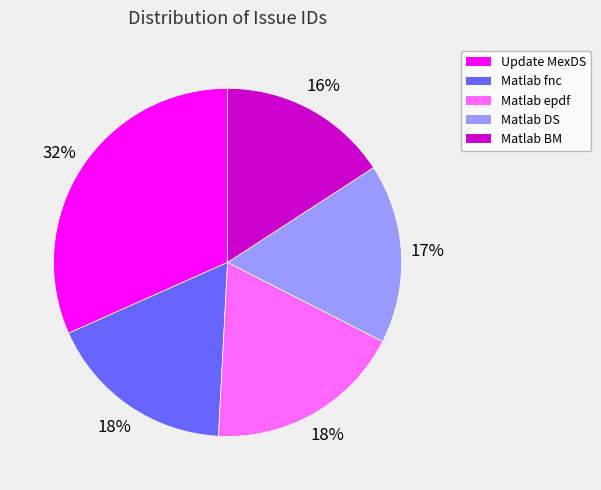

Between Matlab epdf and Matlab DS, which is larger?

Matlab epdf